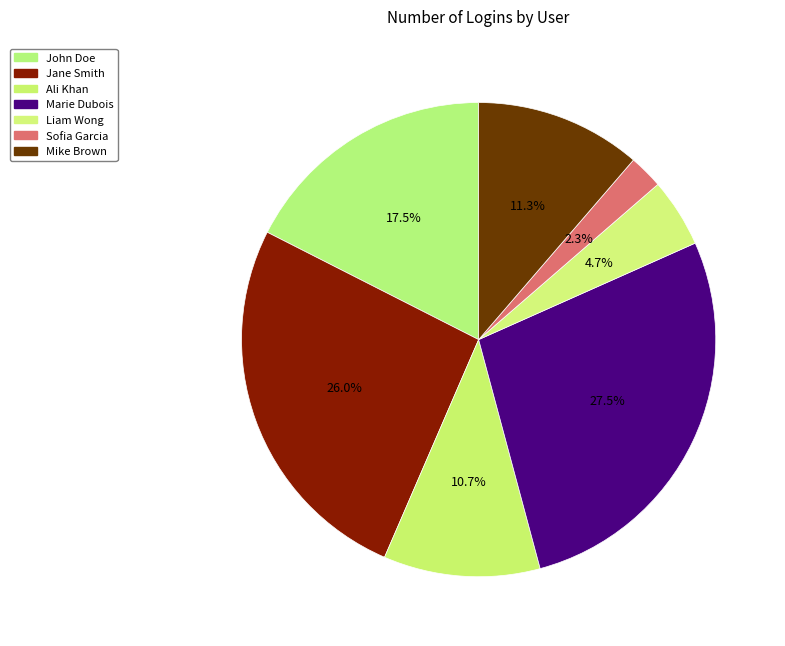

Between John Doe and Mike Brown, which is larger?

John Doe